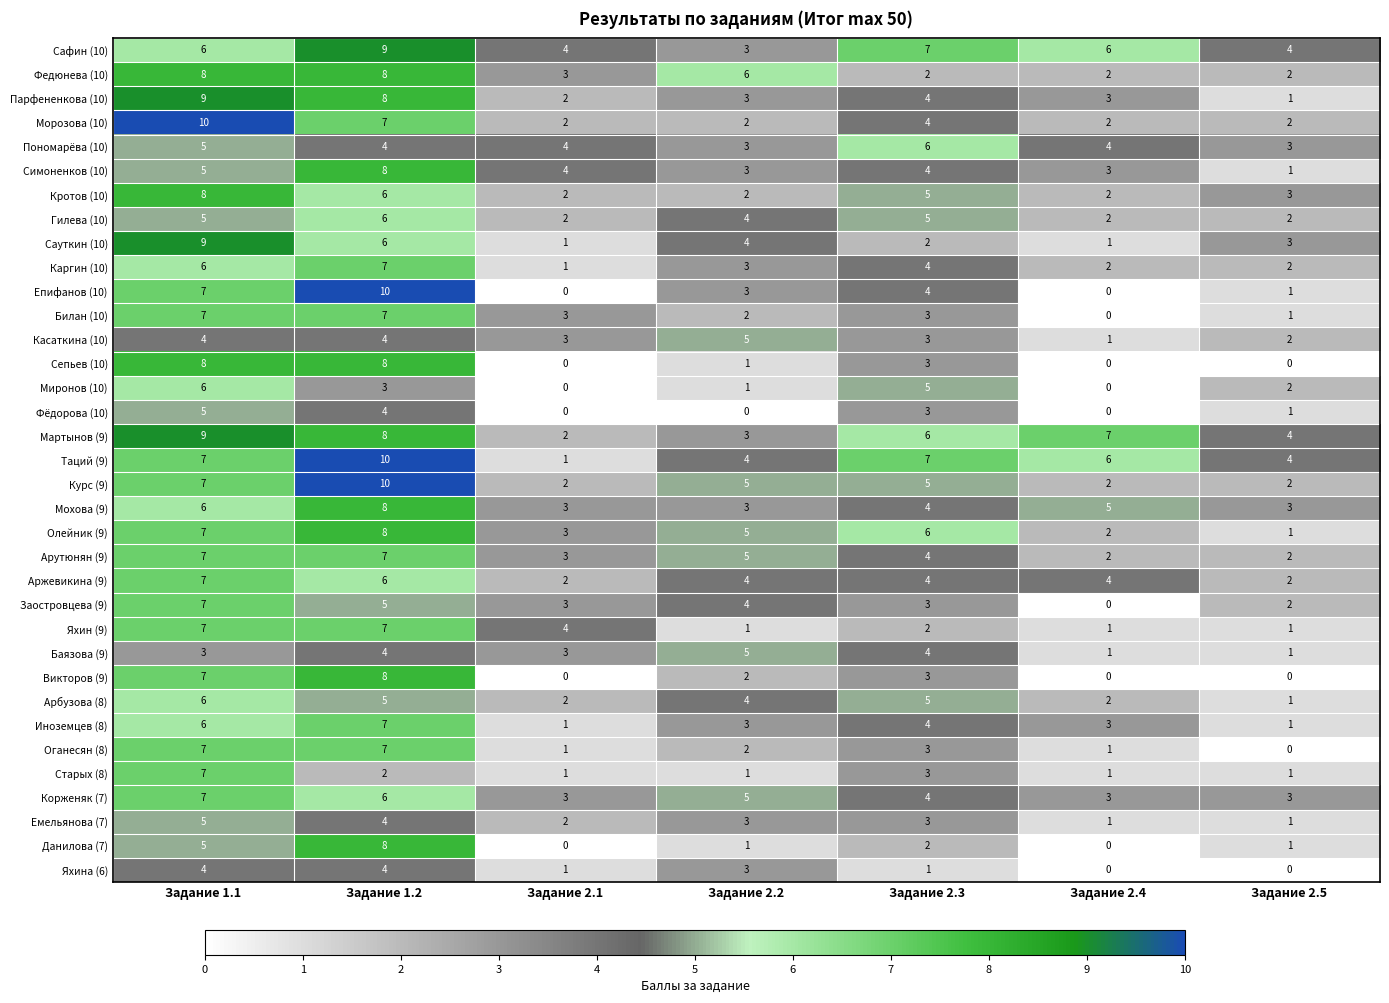

True or false: Данилова (7) has a value of -5 at Задание 2.4.

False